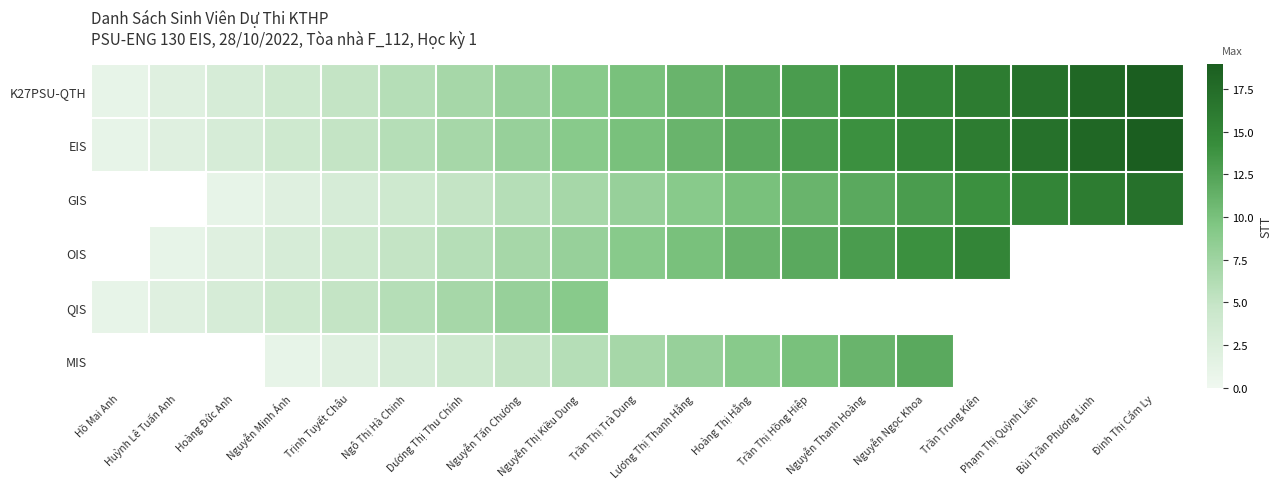

Rank the series at Trịnh Tuyết Châu from highest to lowest value.

K27PSU-QTH, EIS, QIS, OIS, GIS, MIS